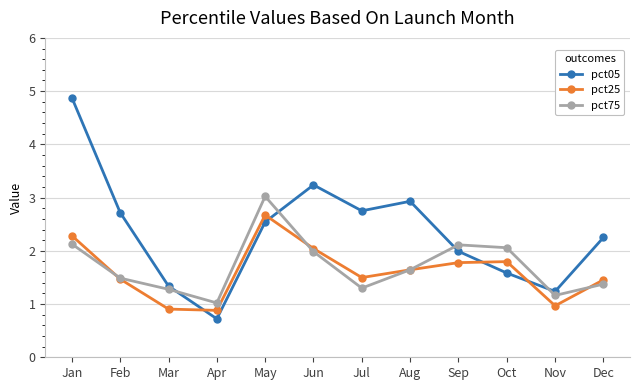

Does the chart display data point markers on the line(s)?

Yes